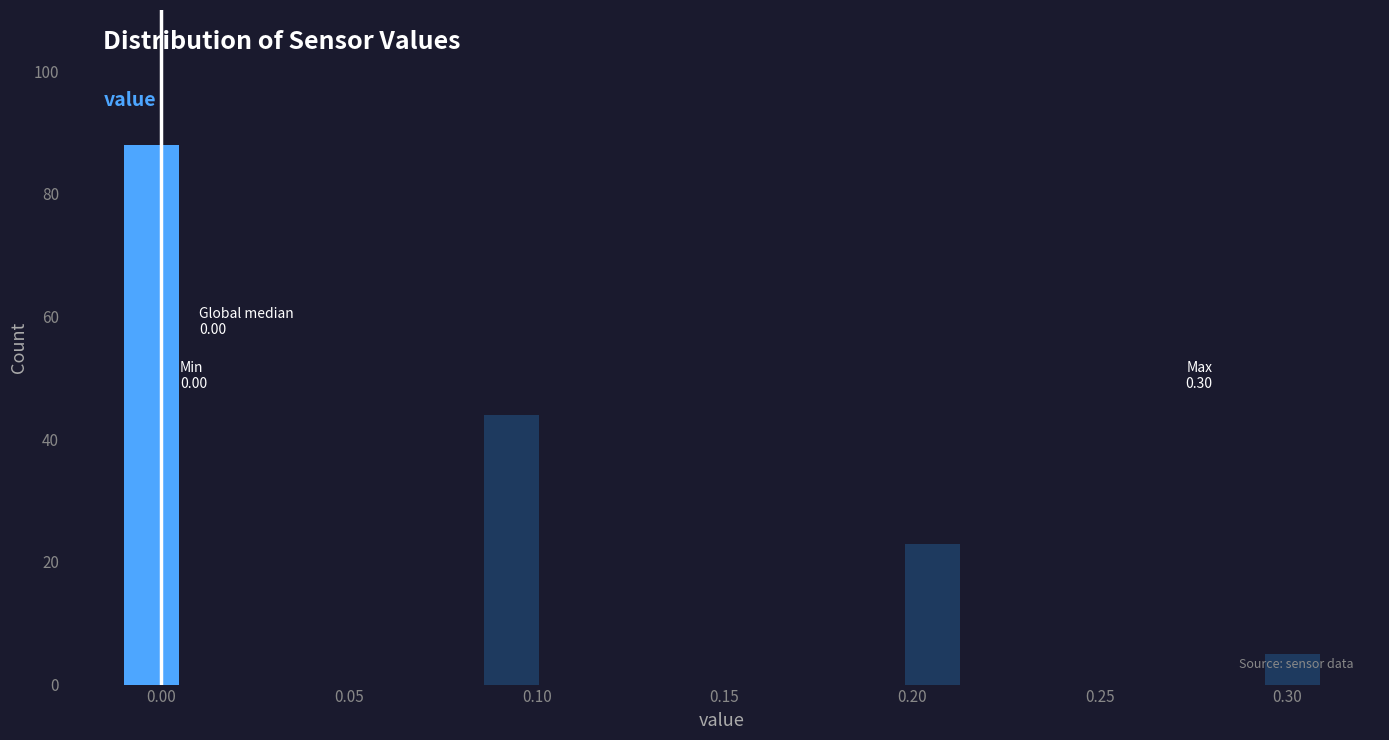

Read against the x-axis, roughly where is the centre of the tallest bar?

-0.005